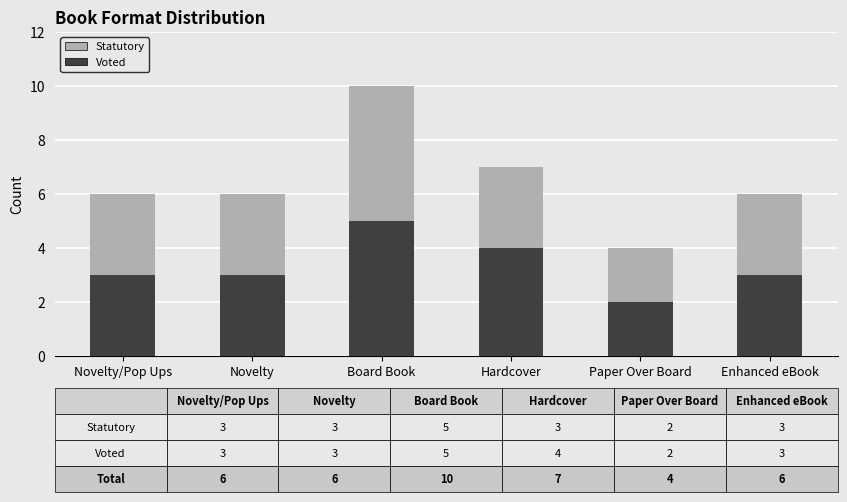

At which category is the sum across all series the highest?

Board Book